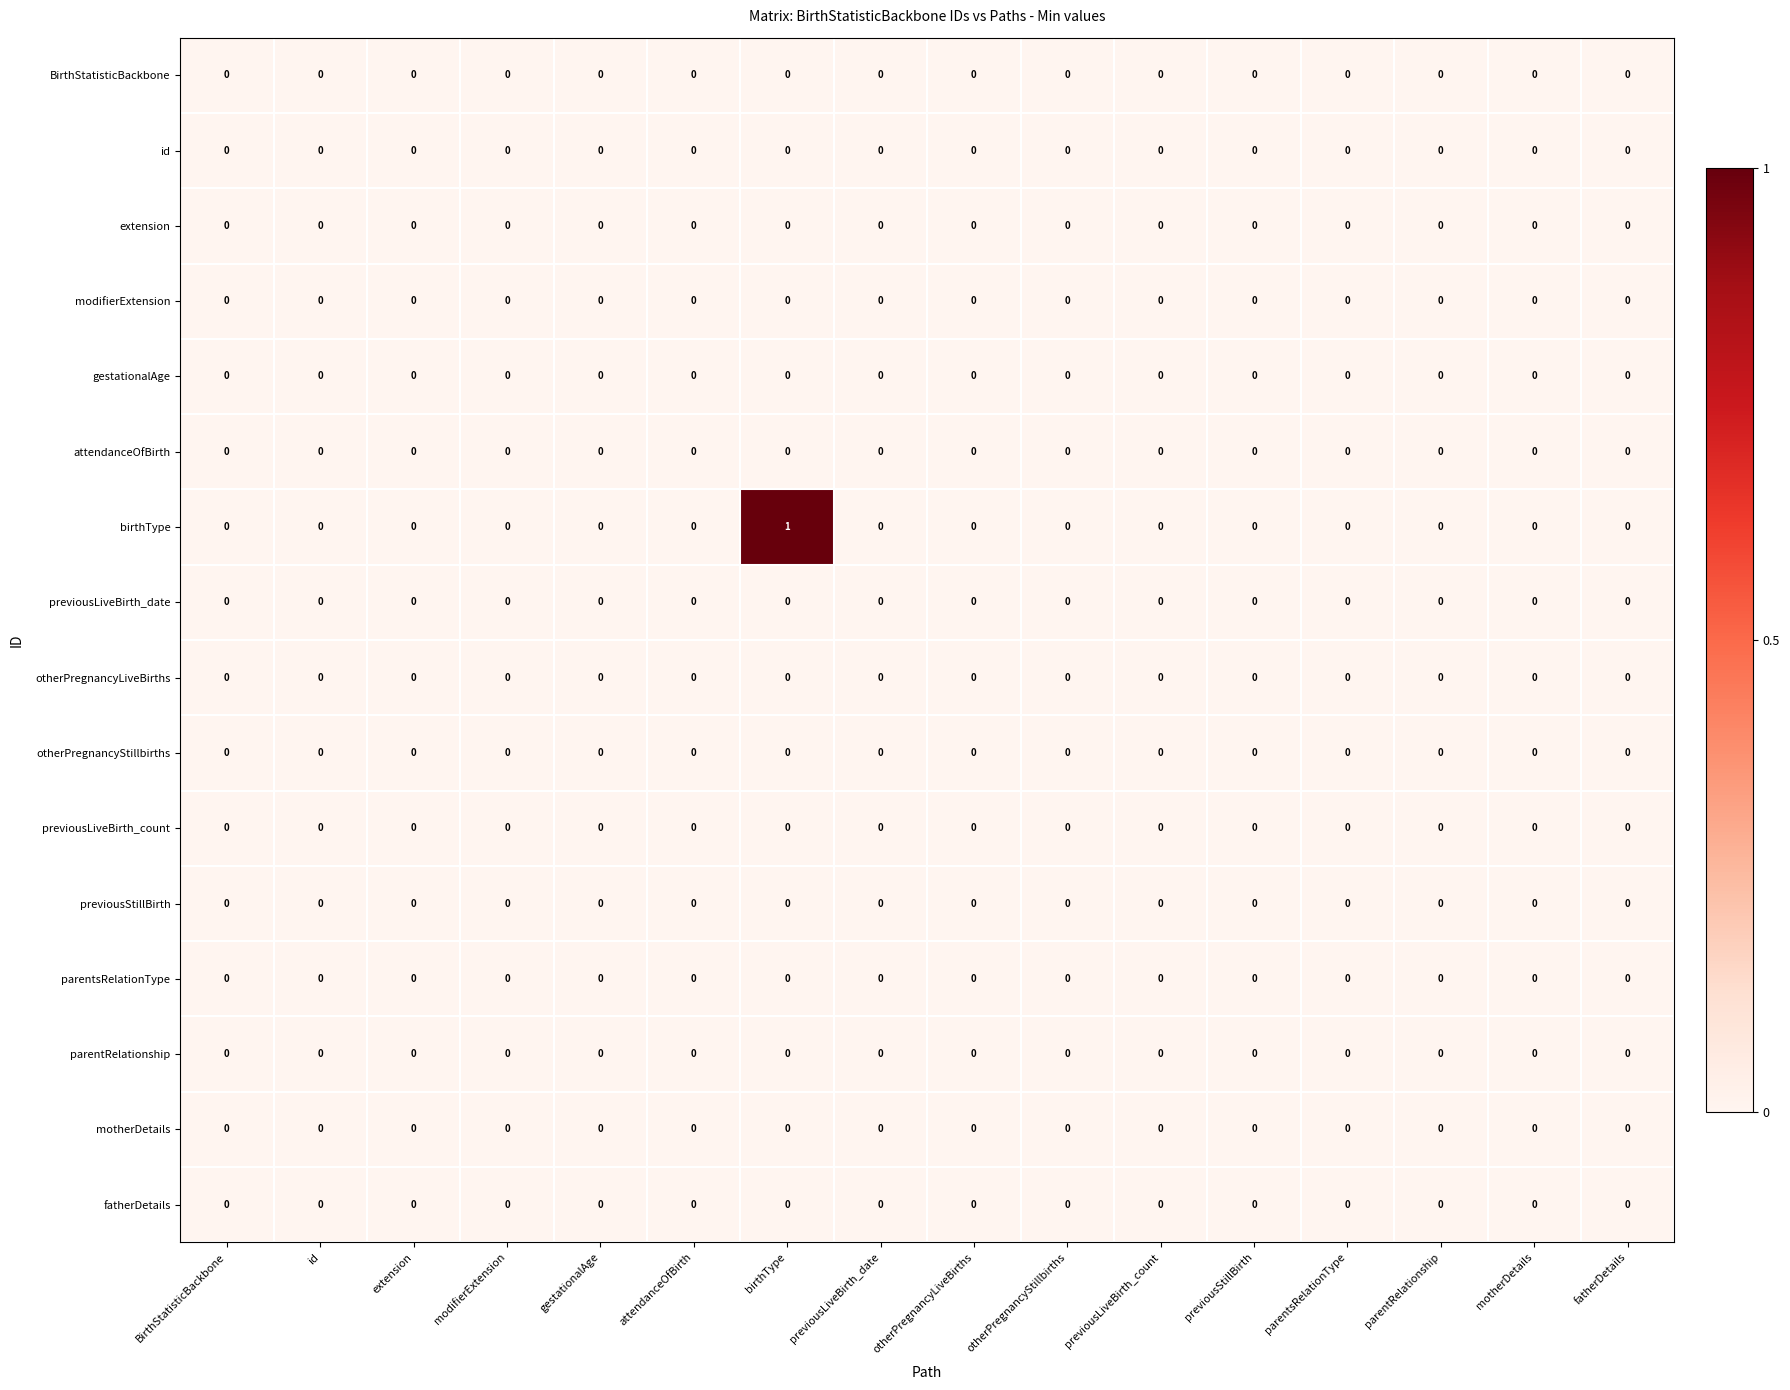

At which category is the sum across all series the highest?

birthType